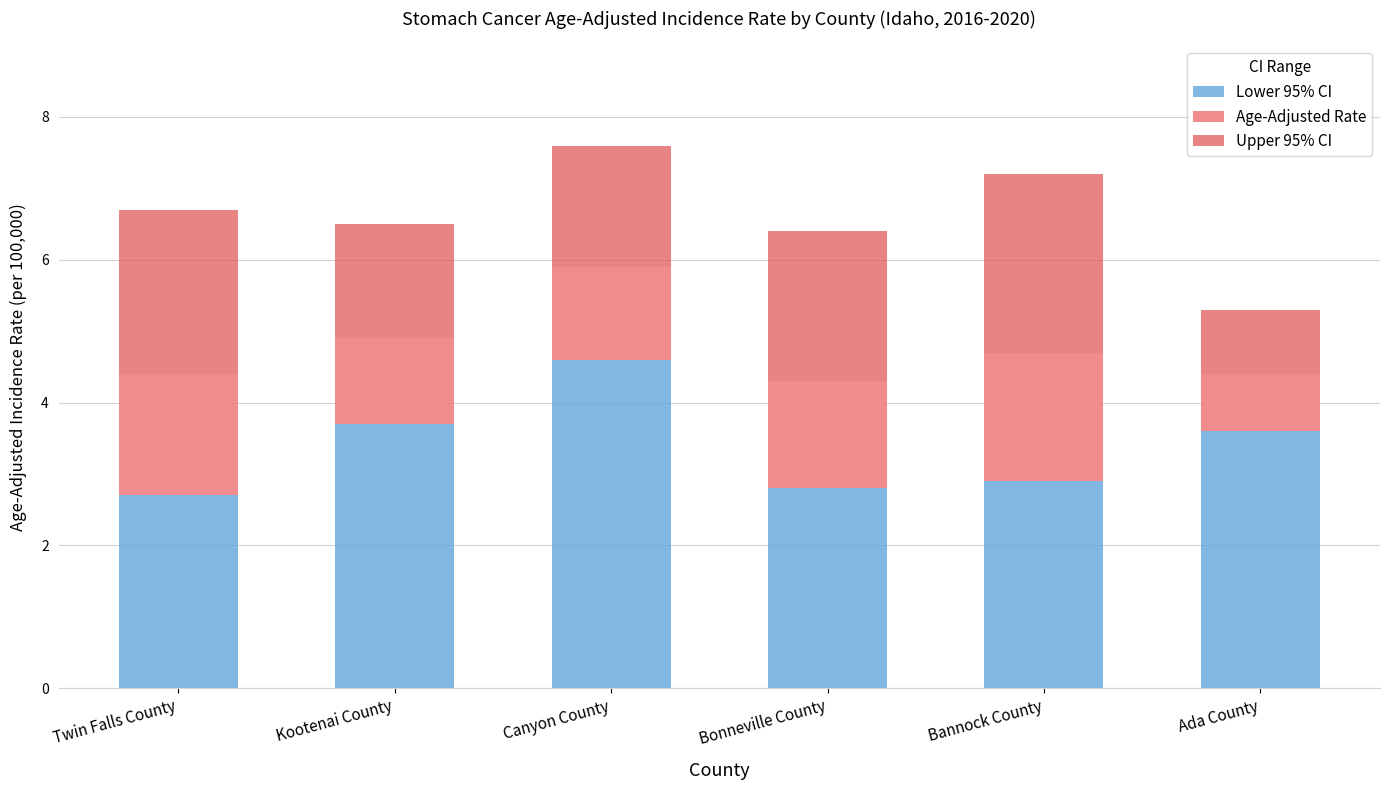

How many values in the Lower 95% CI series exceed 3?

3